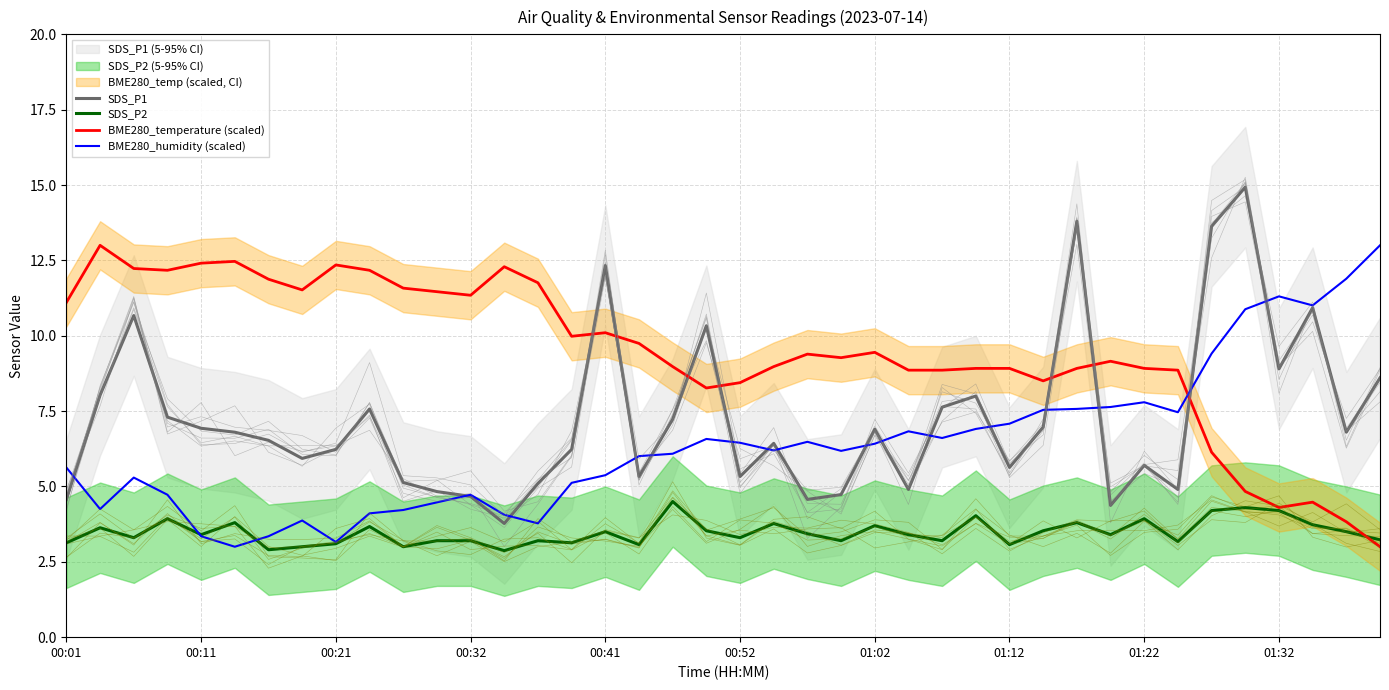

The SDS_P1 series shows 2.6 at 01:02. True or false?

False